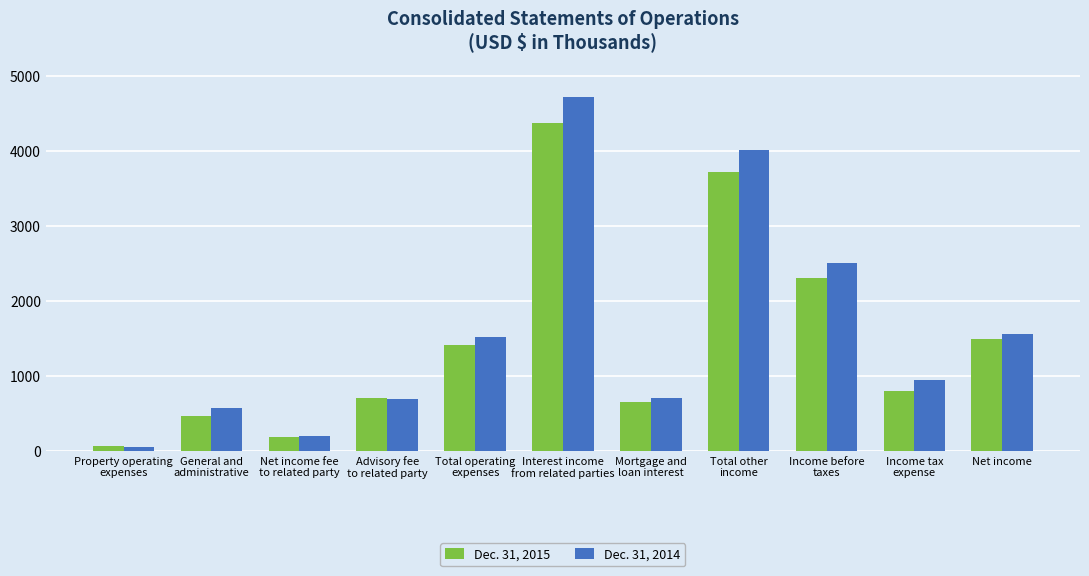

How many distinct data groups are displayed?

2